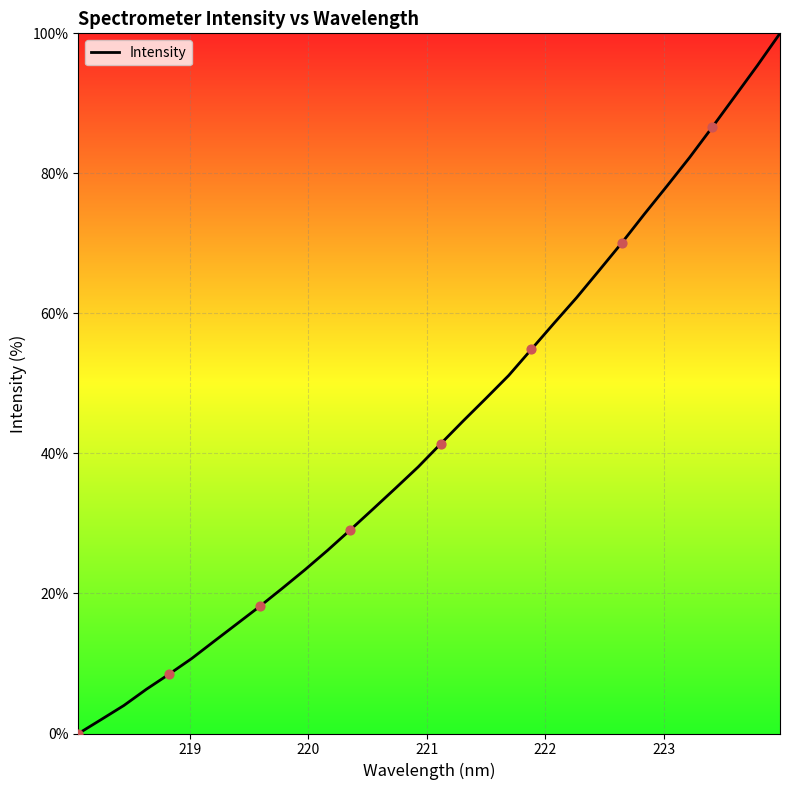

What is the difference between the maximum and minimum values?

100.0